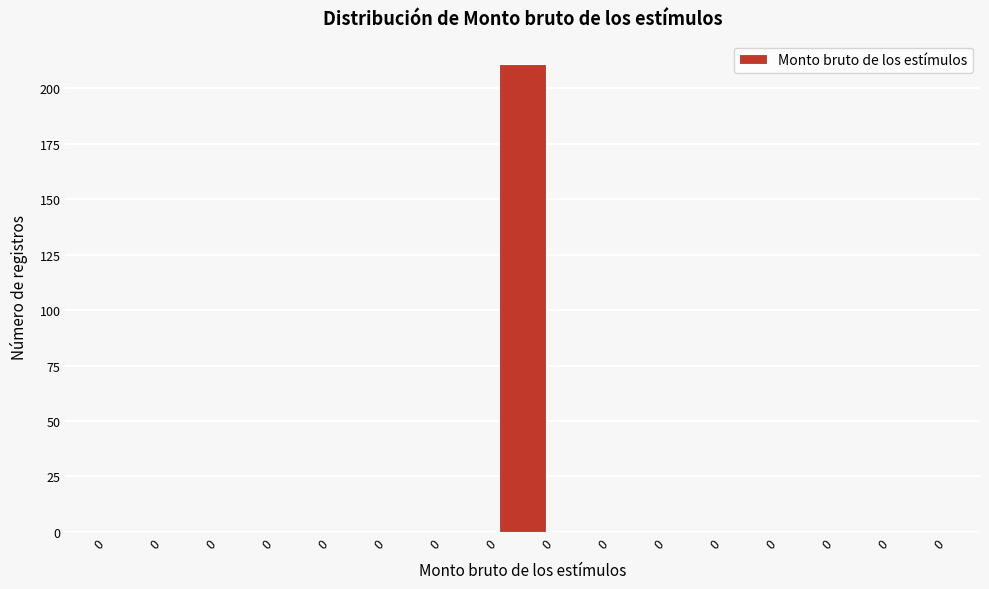

Count the number of categories in the chart.

15